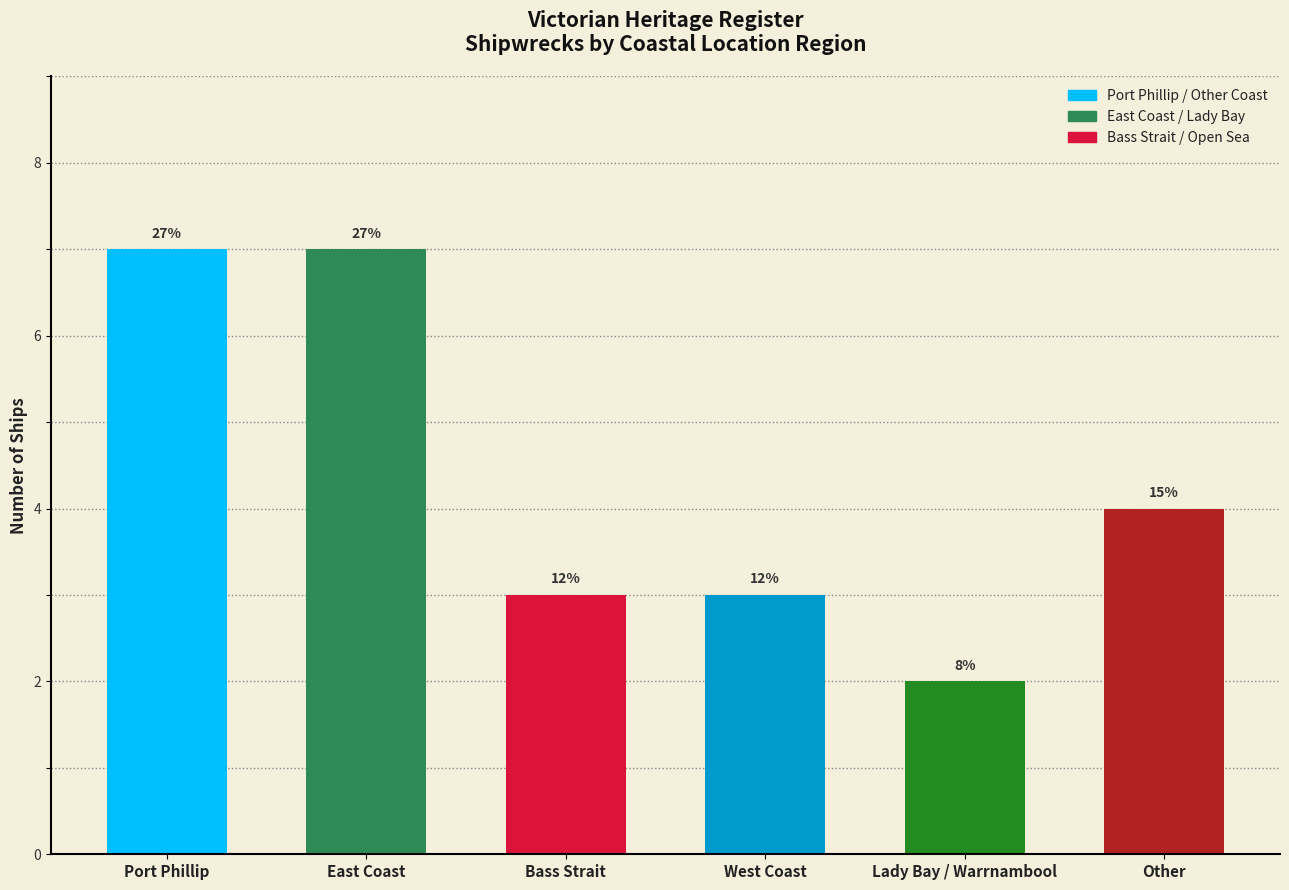

What is the label of the 5th bar from the left?

Lady Bay / Warrnambool